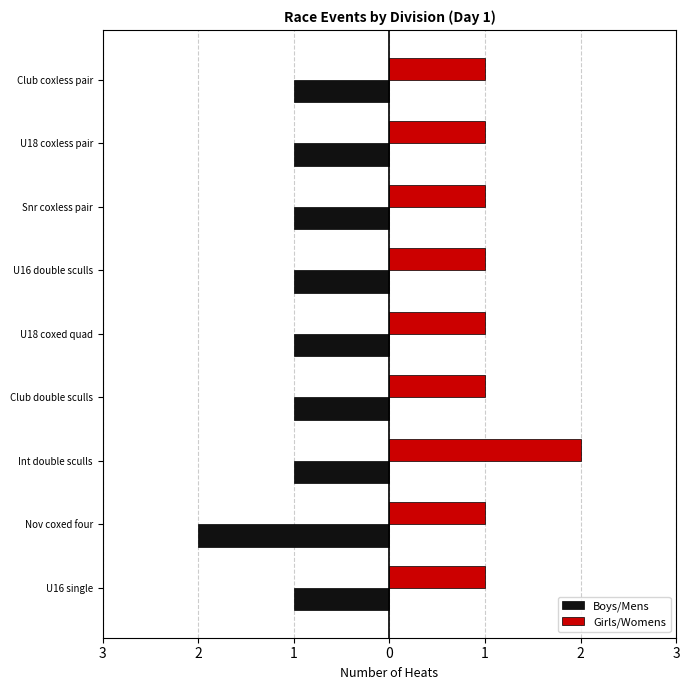

What is the lowest value of the Girls/Womens series?

1